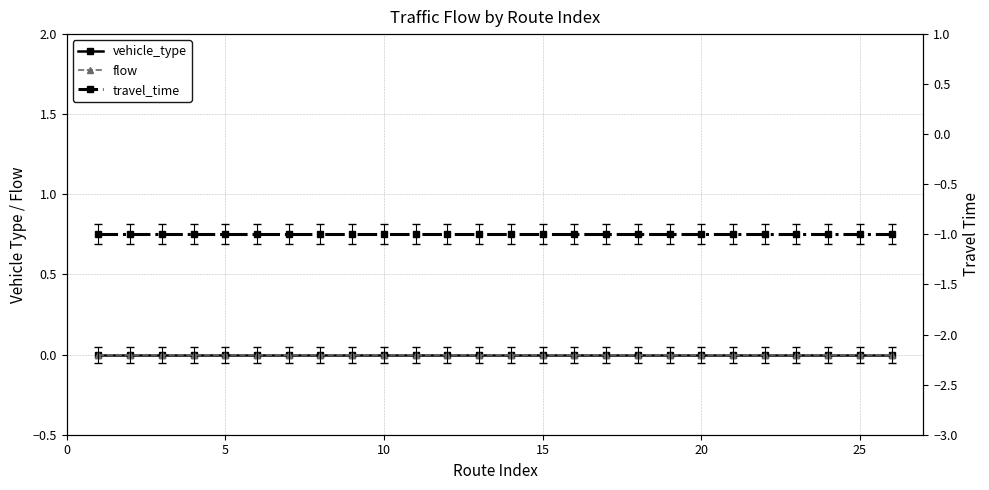

What is the total value across all series at 5?

-1